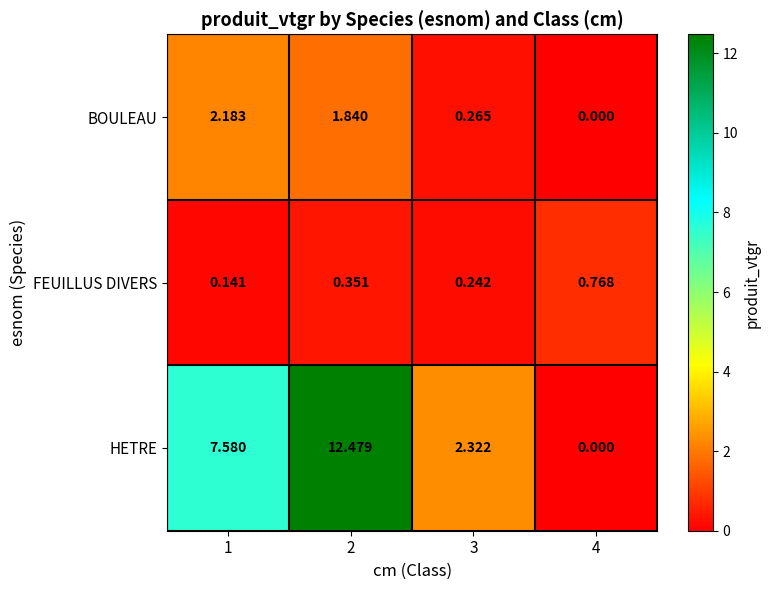

Is the value of FEUILLUS DIVERS at 4 greater than the value of HETRE at 2?

No